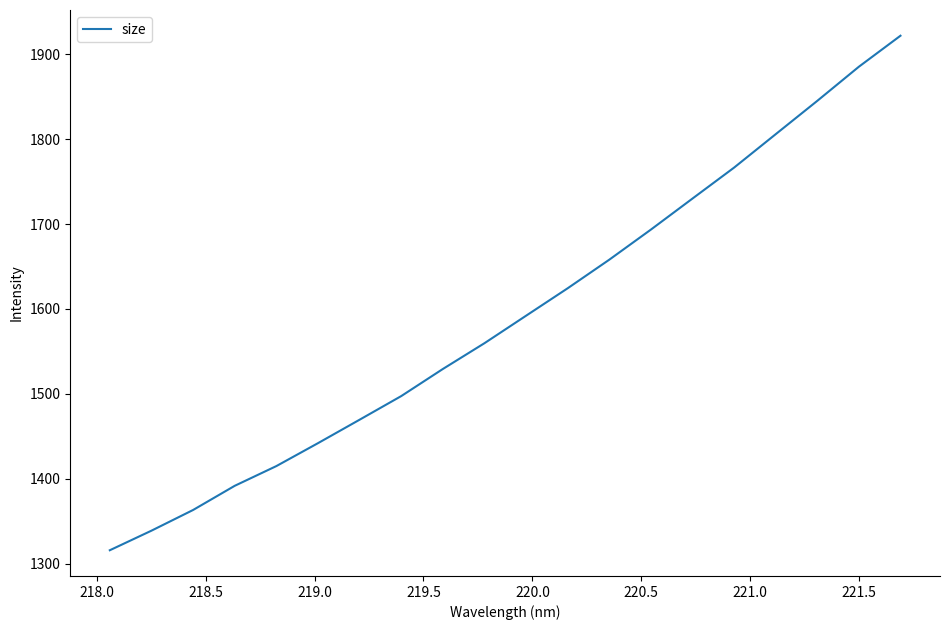

True or false: there are more than 1 points higher than both neighbors.

False